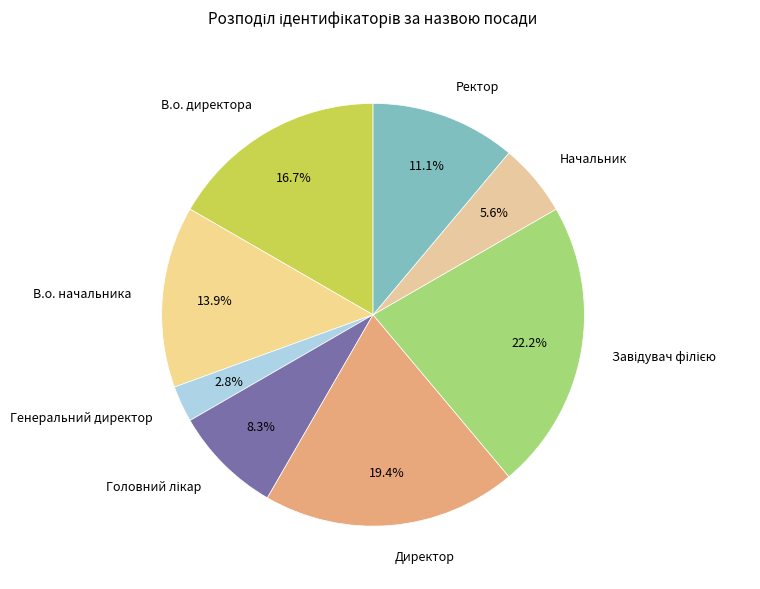

Is it true that Ректор is 2% of the pie?

False